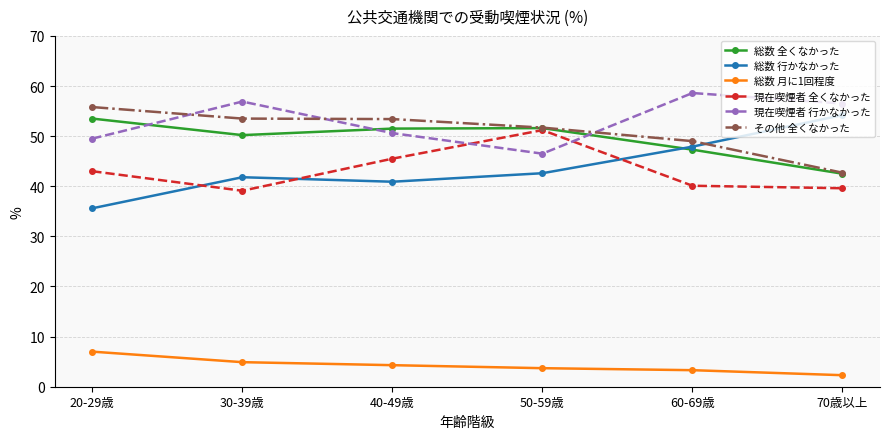

Count the number of data series in this chart.

6